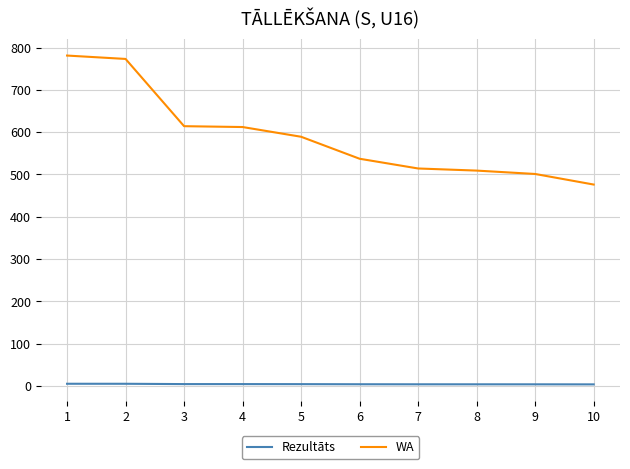

Between 2 and 4, which series saw the biggest shift?

WA